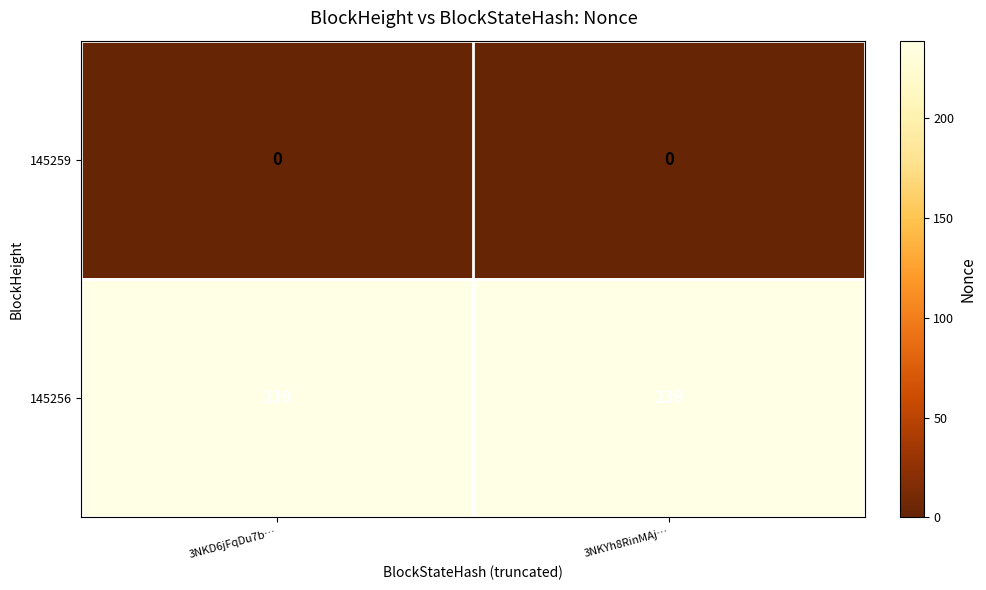

Which series has the largest total across all categories?

145256